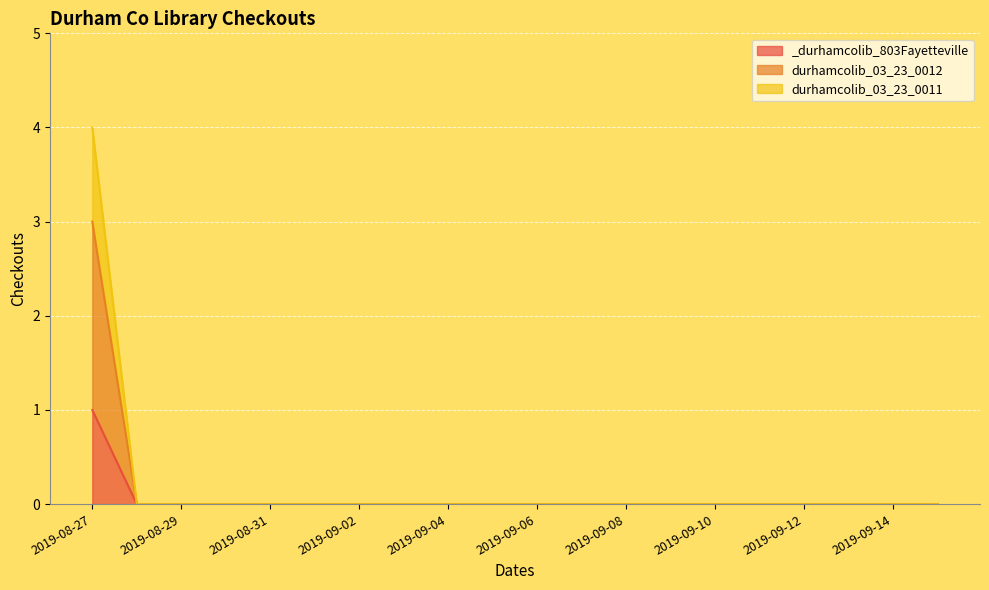

What is the label of the 10th point from the right?

2019-09-06